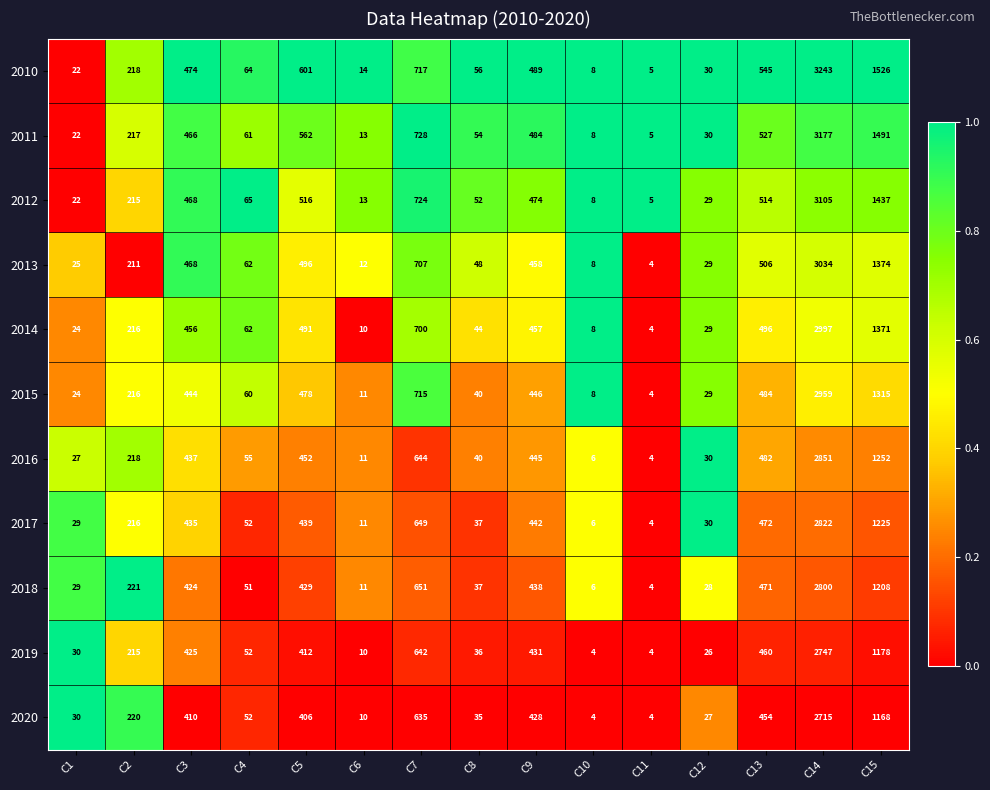

The value of 2012 at C14 is 1545. True or false?

False